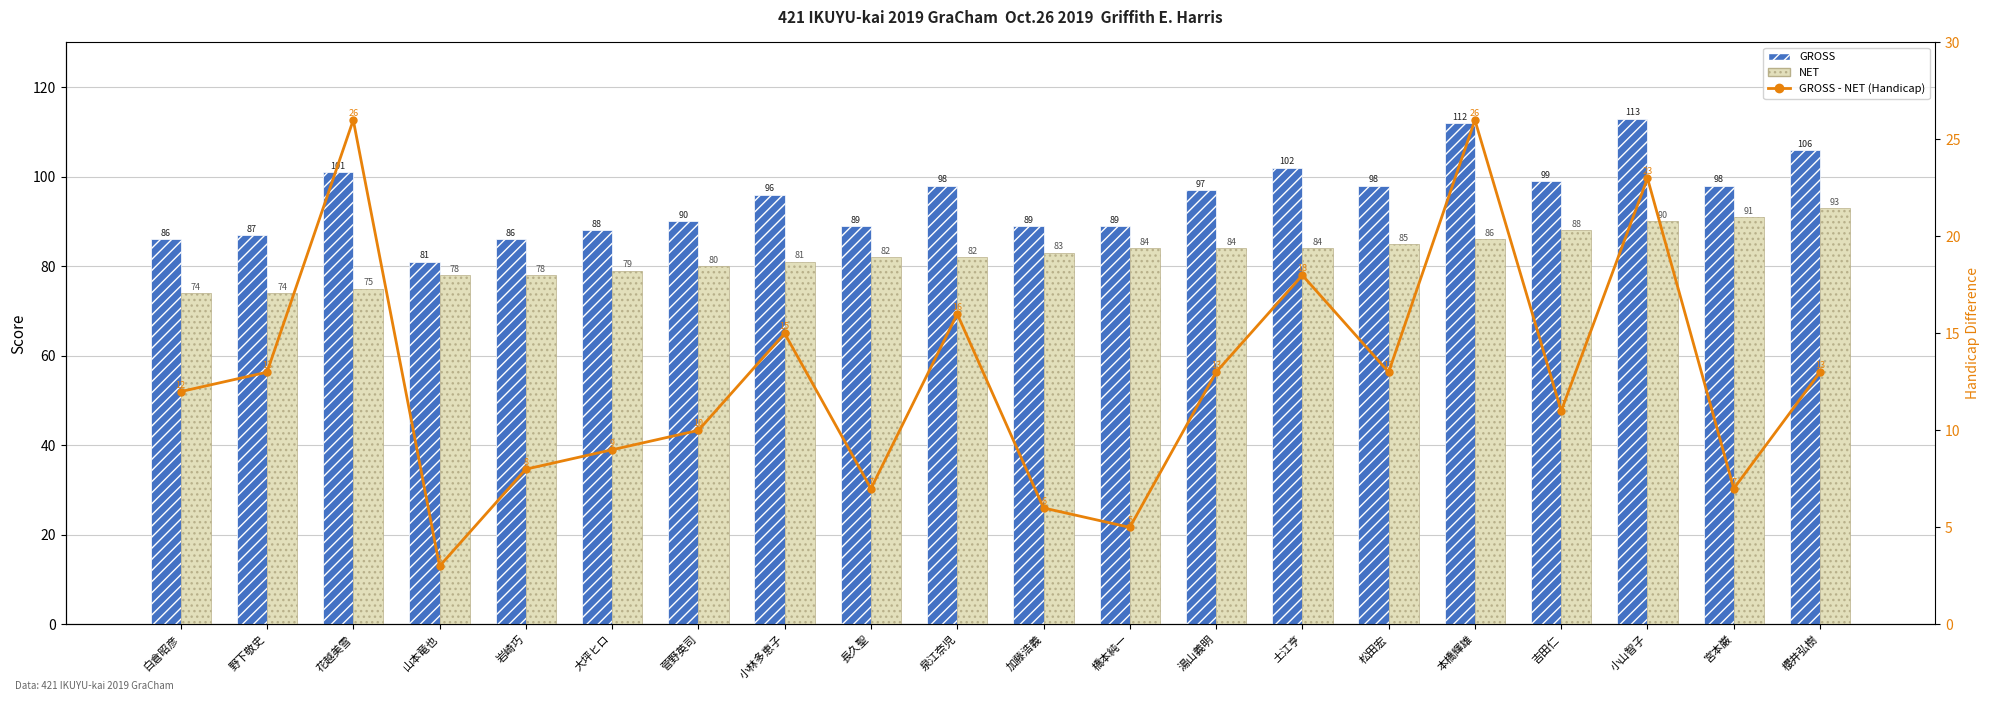

At how many categories does at least one series exceed 109?

2